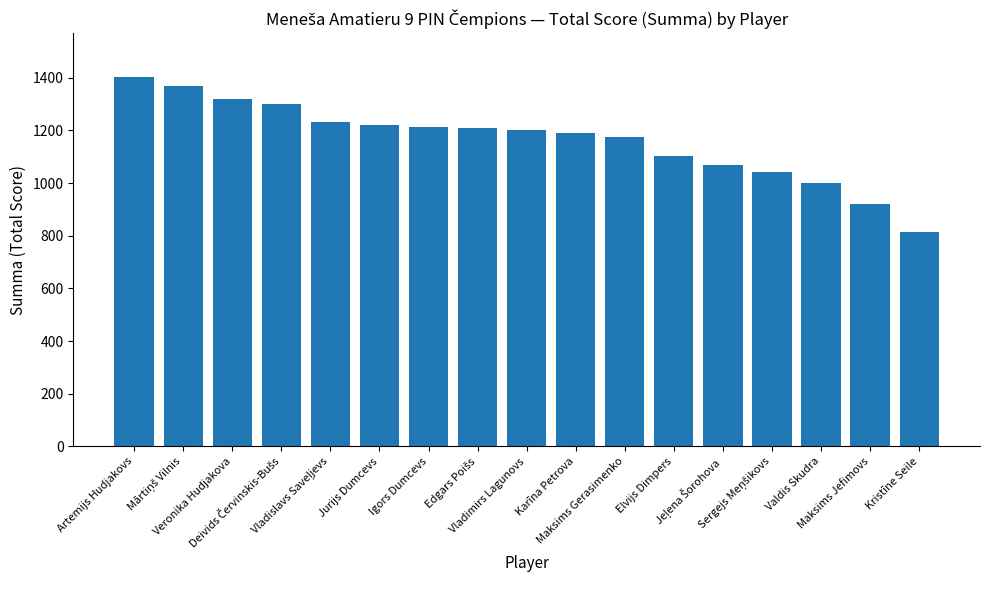

What is the label of the 15th bar from the left?

Valdis Skudra